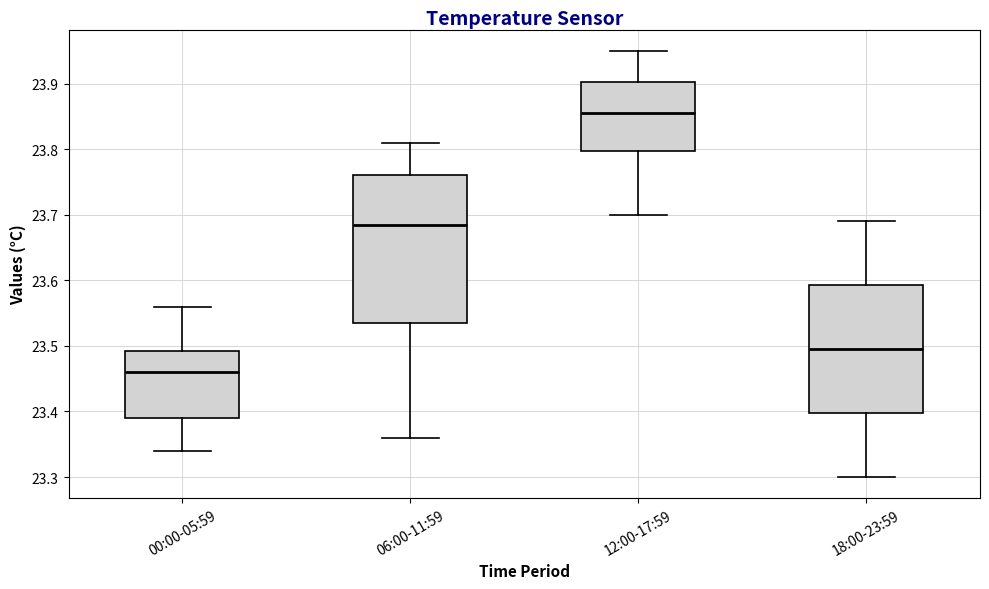

Which box's median line is the lowest?

00:00-05:59